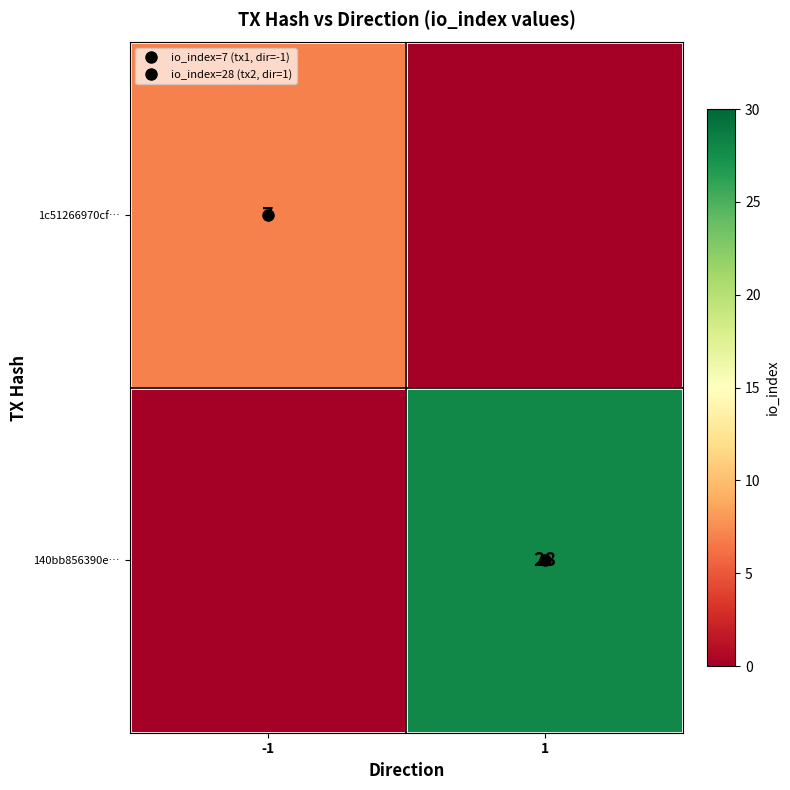

Is it true that 1c51266970cf… equals 2 at -1?

False